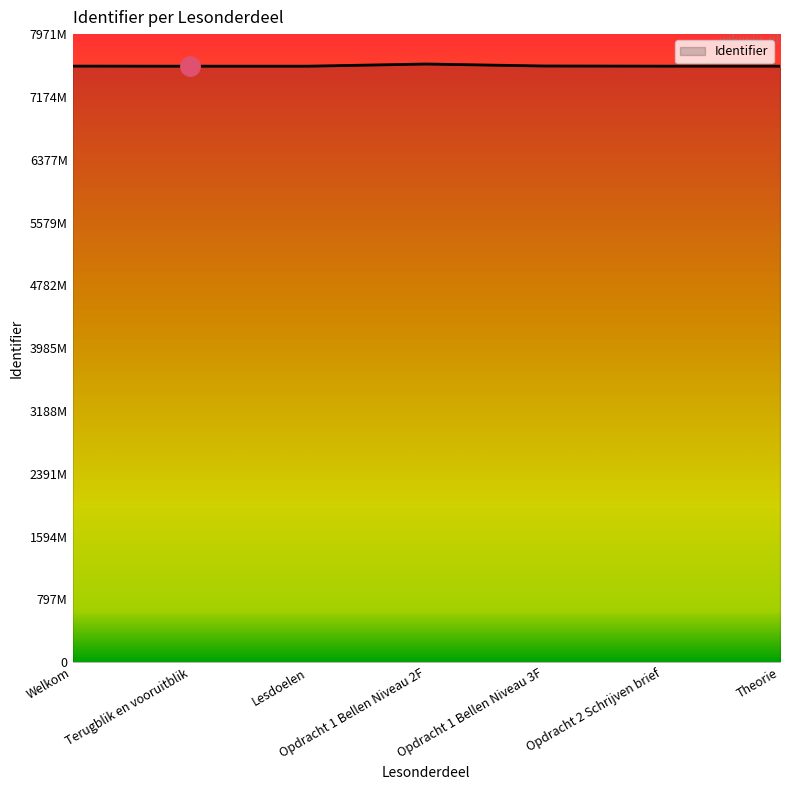

How many interior local valleys (lower than both neighbors) does the data have?

1